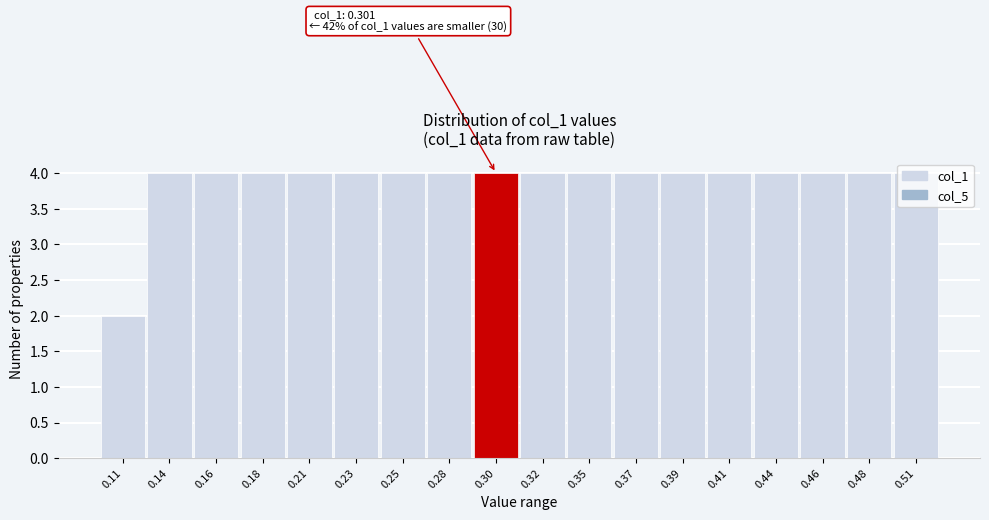

What is the value of the 3rd bar from the left?

4